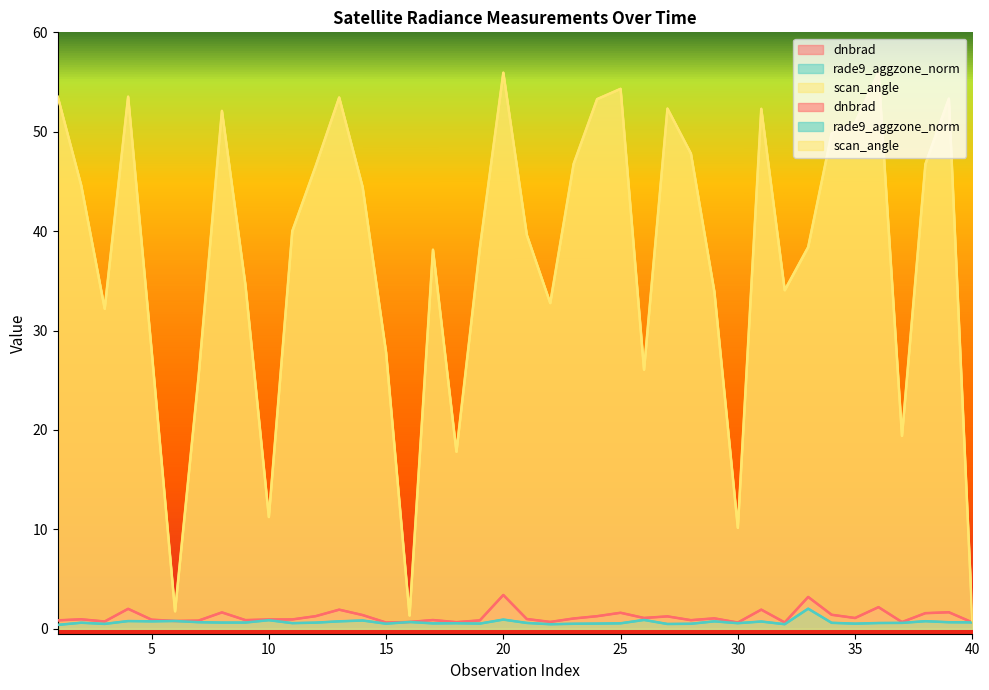

Which series has the largest total across all categories?

scan_angle